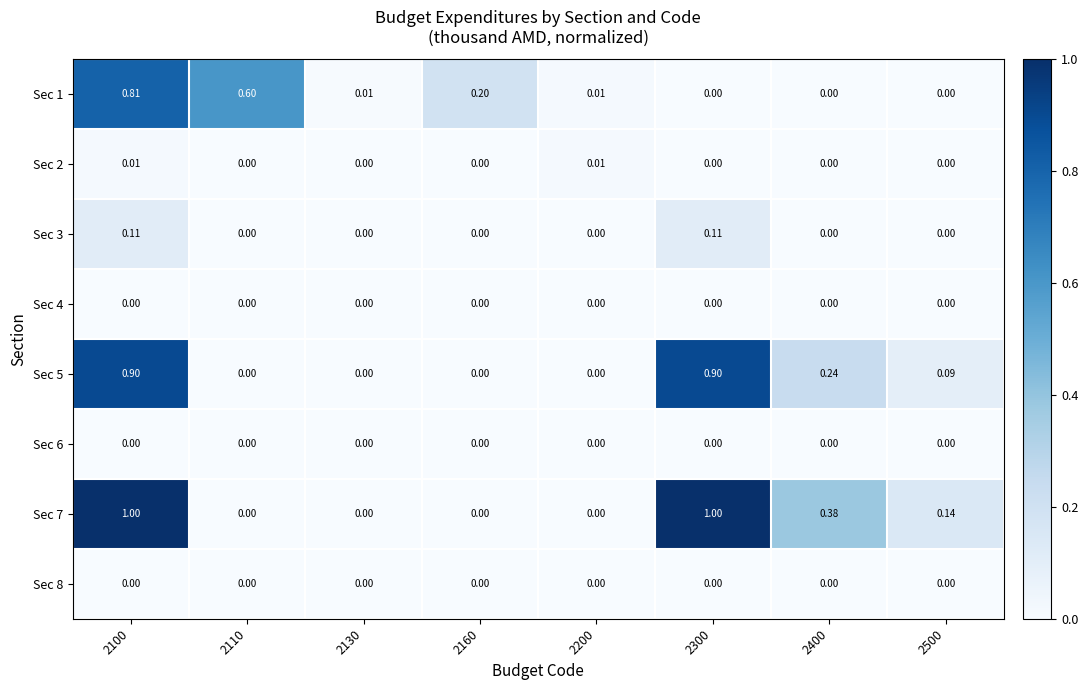

What is the total value across all series at 2100?

2.8